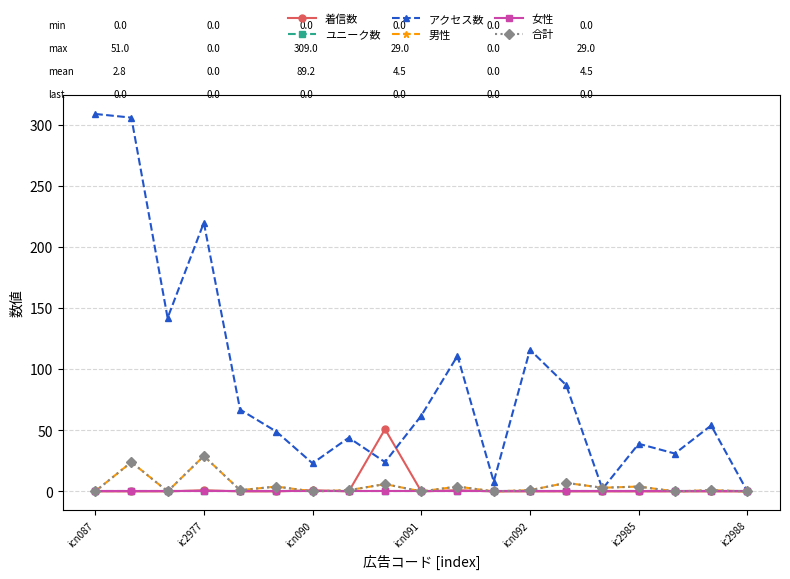

Is this an area chart (filled region under the line)?

No